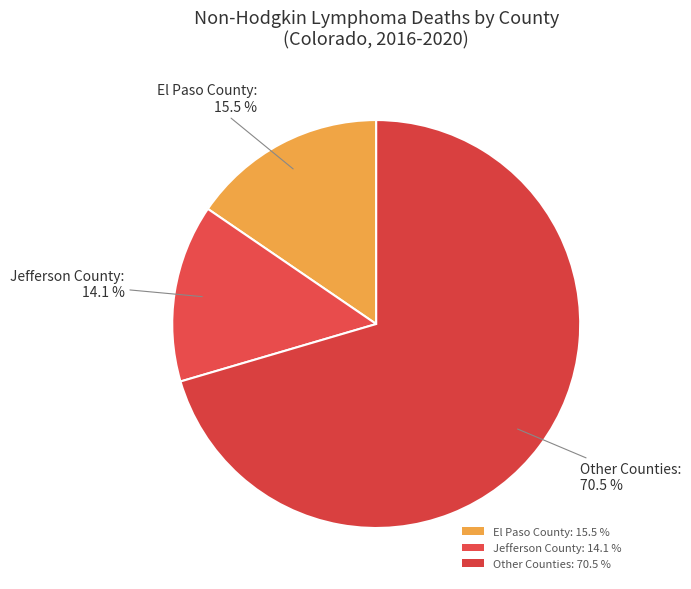

How many segments does this pie chart have?

3